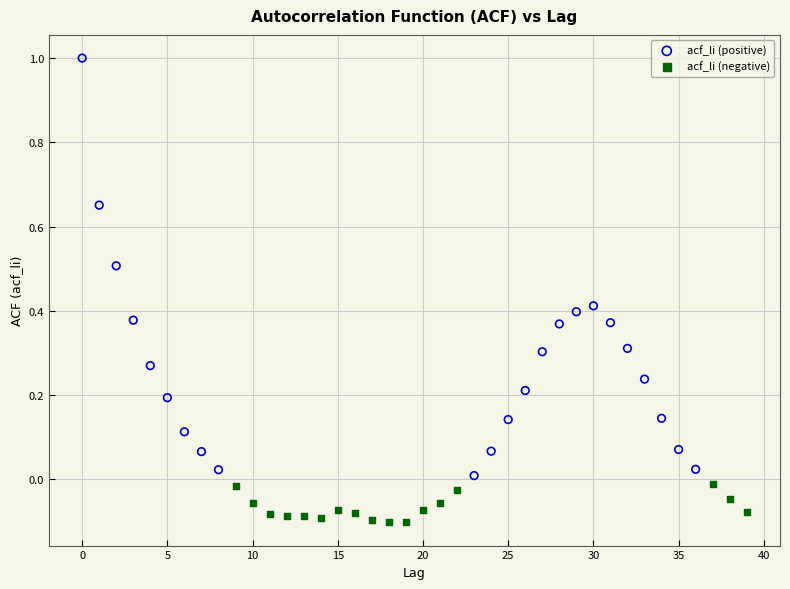

Which series has the widest spread of Y values?

acf_li (positive)